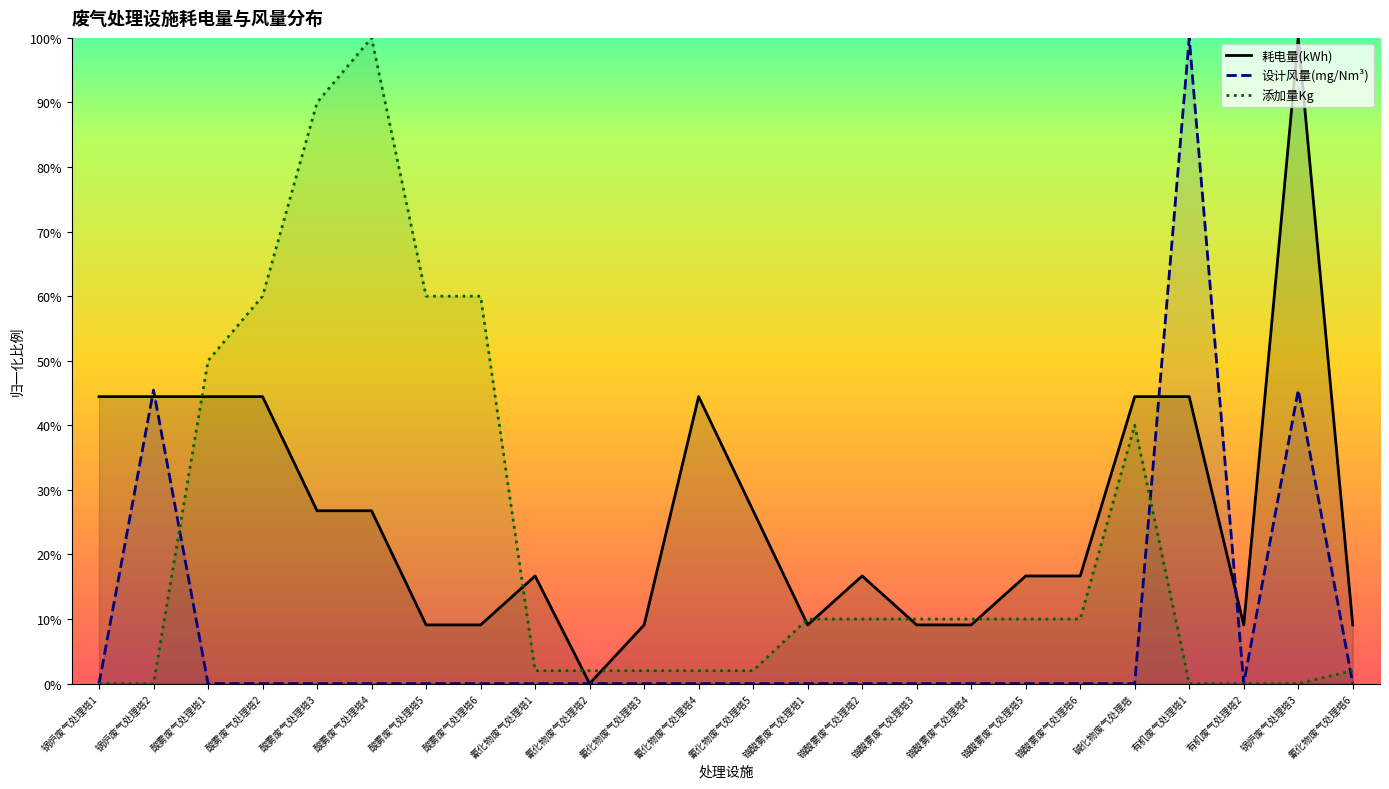

What is the approximate value of 添加量Kg at 铬酸雾废气处理塔6?

10.0